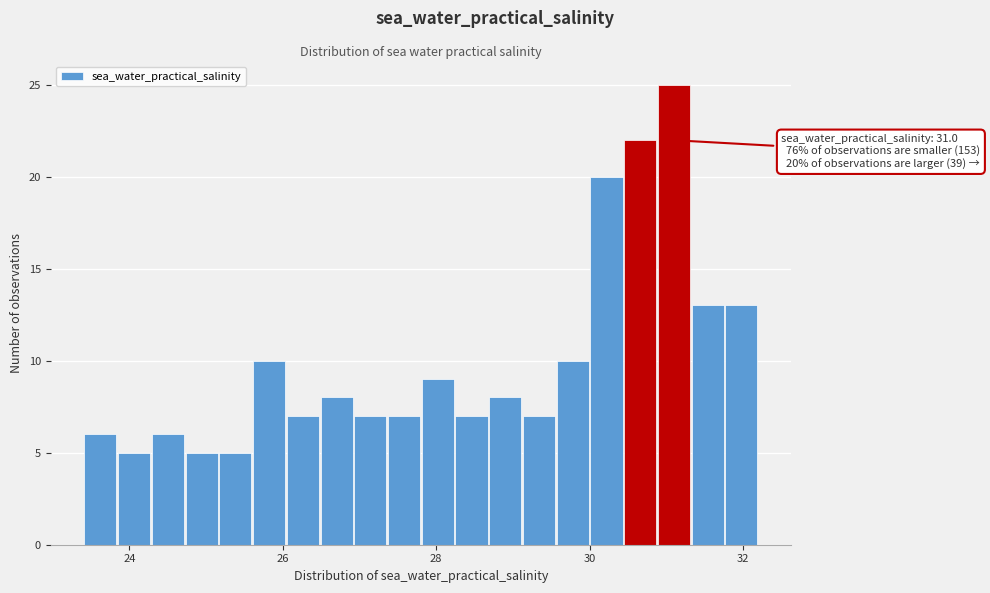

Read against the x-axis, roughly where is the centre of the tallest bar?

31.2